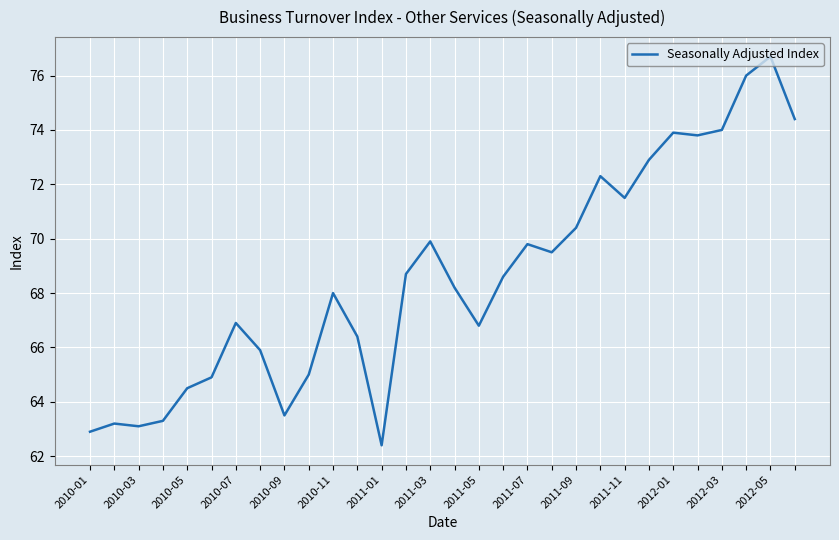

What is the smallest value displayed?

62.4